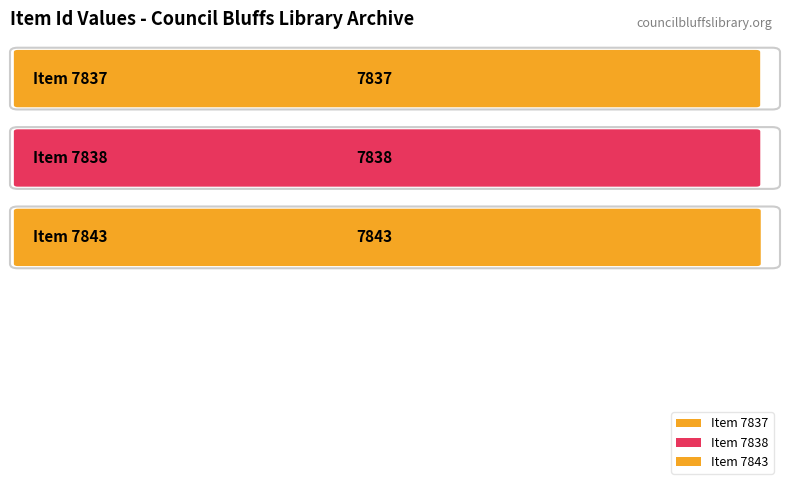

What is the difference between the maximum and second lowest values?

5